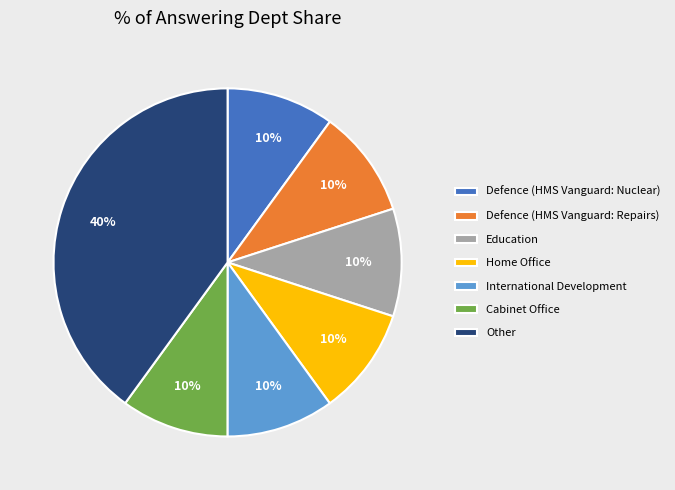

Is it true that Education is 10% of the pie?

True